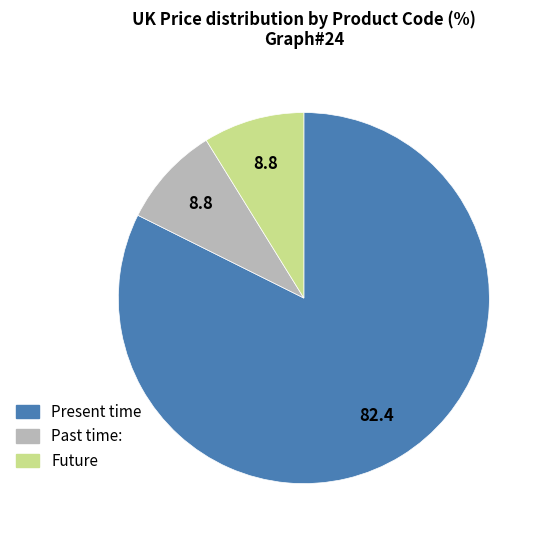

Is there a majority slice in this chart?

Yes